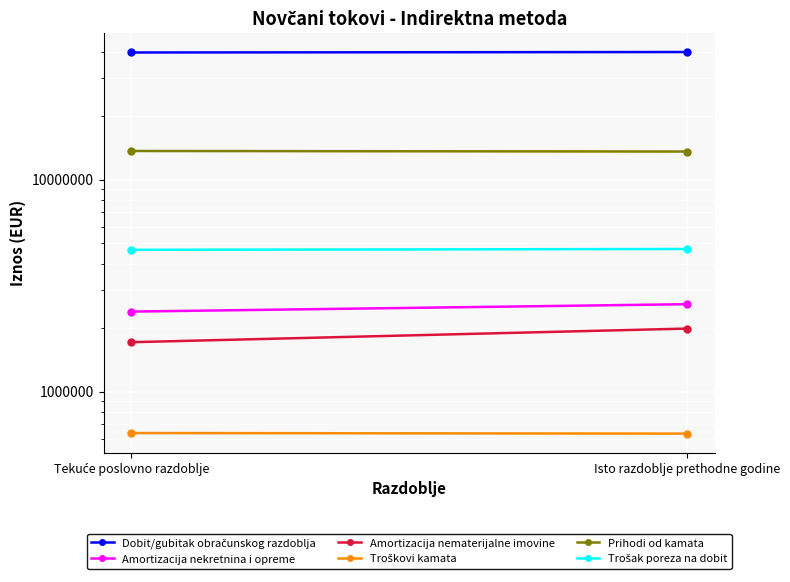

The value of Amortizacija nematerijalne imovine at Tekuće poslovno razdoblje is 656791. True or false?

False